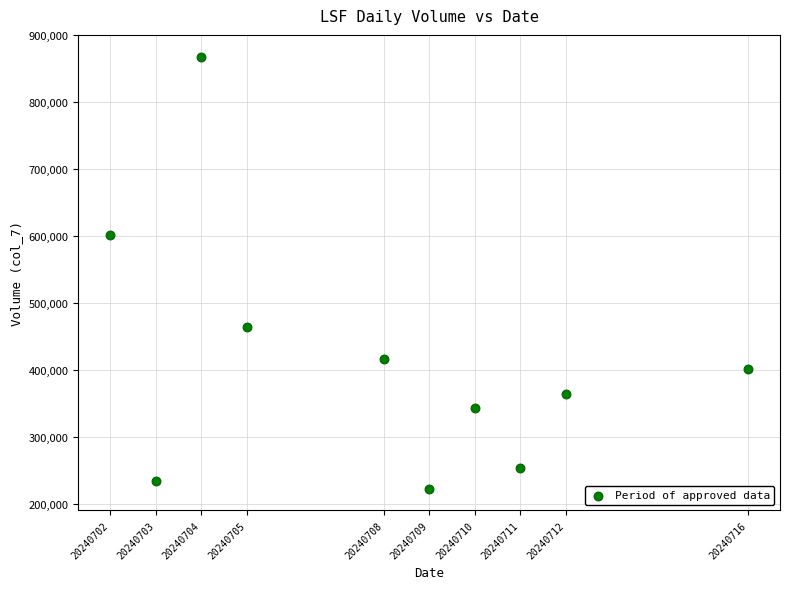

What Y value in the scatter plot is closest to 545430?

601760